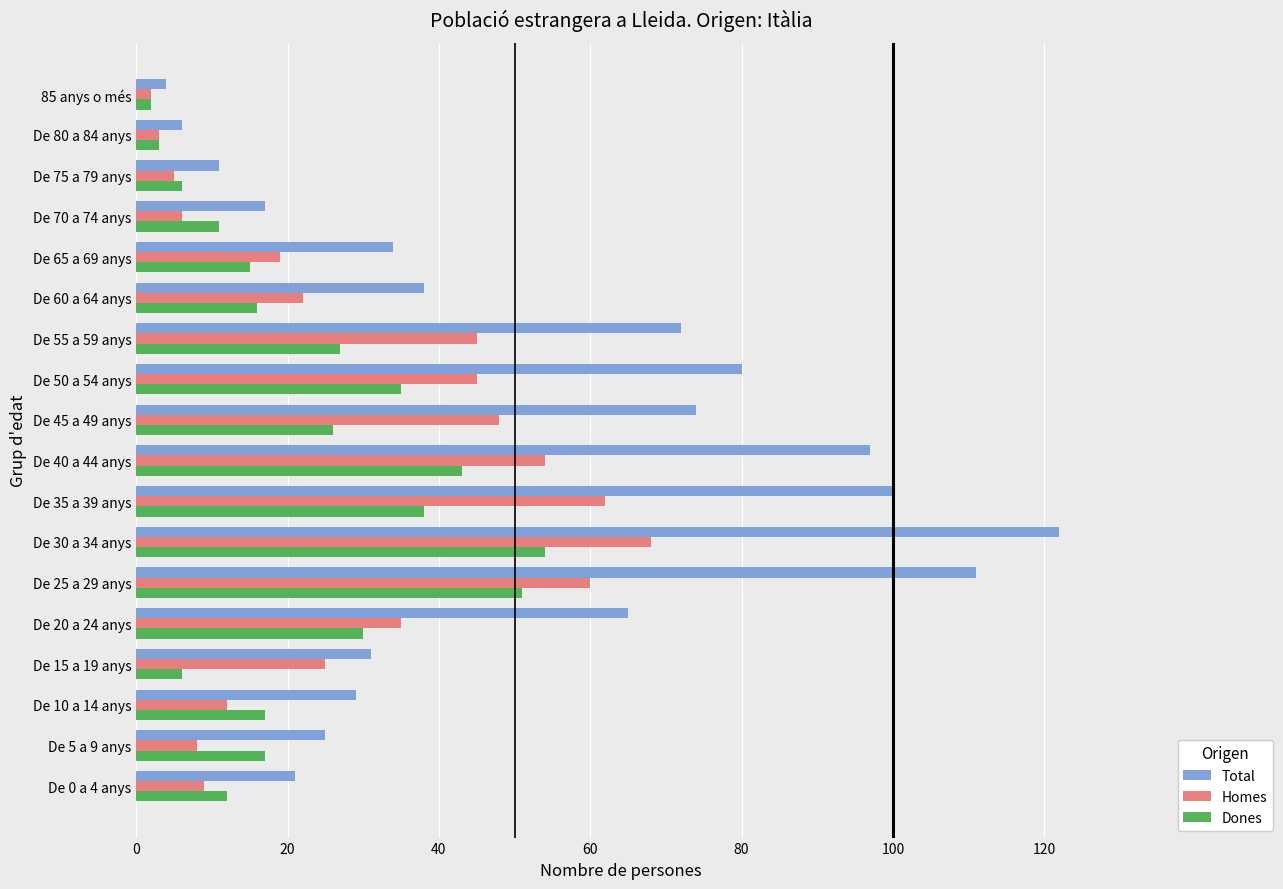

Which series has the largest total across all categories?

Total